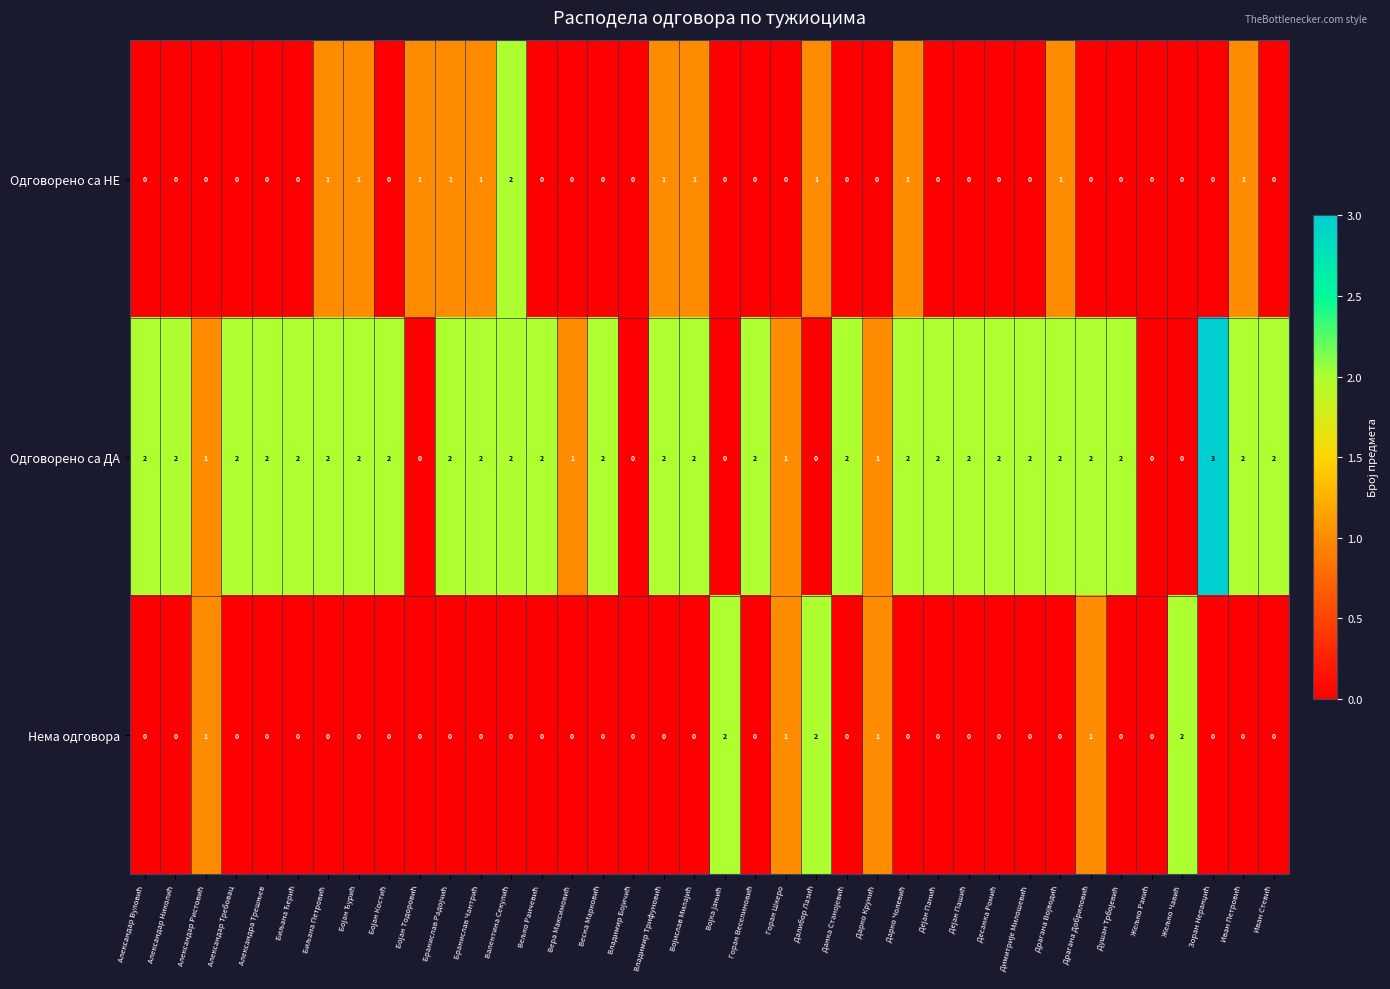

What is the sum of all Одговорено са НЕ values?

13